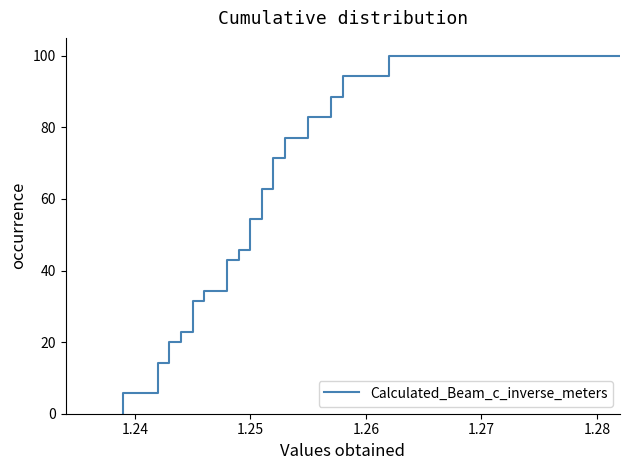

What is the value of the 28th point from the left?

88.6